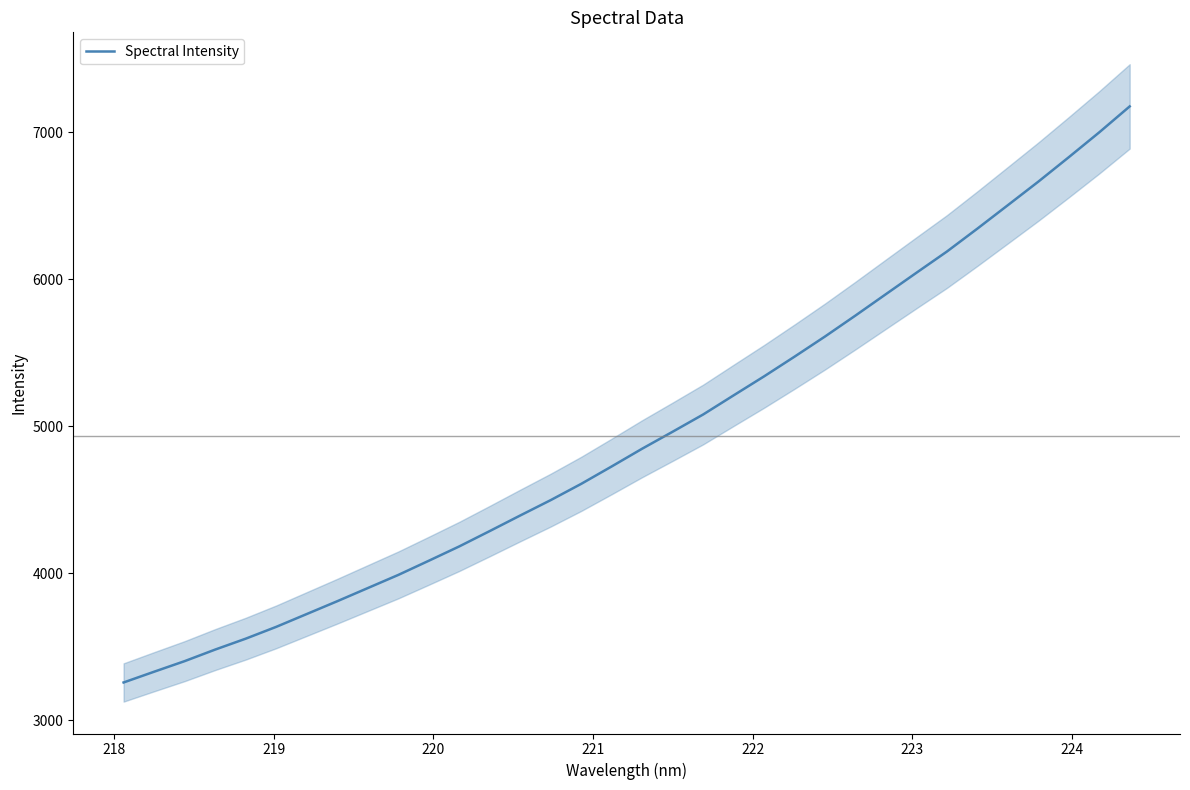

Reading left to right, transcribe all the data shown in this chart.

3257.0	3330.1	3402.1	3480.7	3554.8	3635.3	3722.4	3809.6	3899.0	3988.4	4084.8	4182.5	4286.9	4392.9	4497.5	4608.1	4726.6	4847.3	4962.7	5079.8	5210.1	5339.3	5473.5	5610.5	5753.2	5898.7	6044.0	6188.3	6344.1	6503.4	6663.4	6829.6	6998.6	7175.0